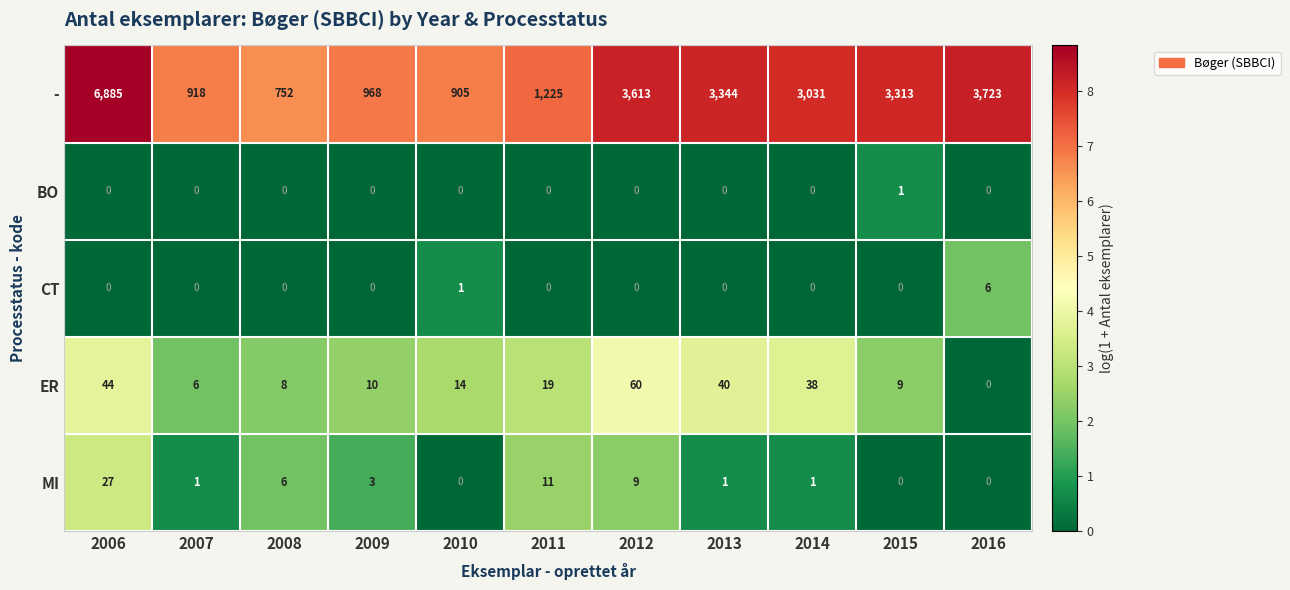

Rank the series by their maximum value, from lowest to highest.

BO, CT, MI, ER, -